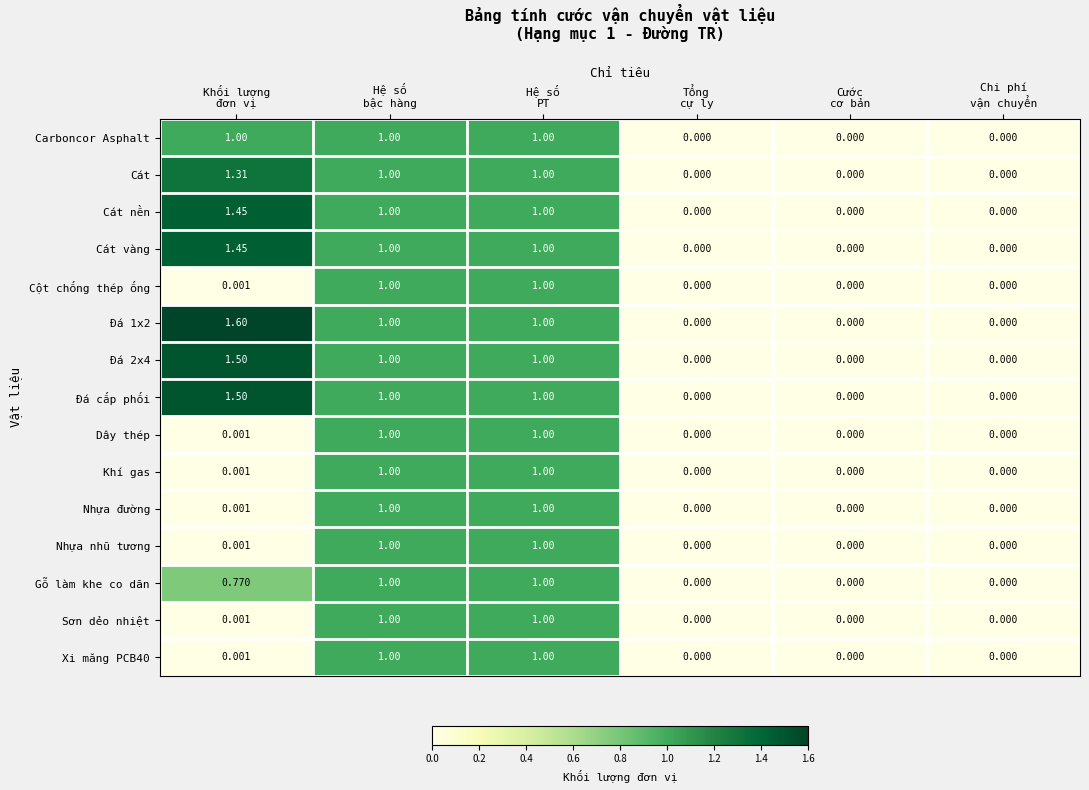

How many values in Cát are above zero?

3